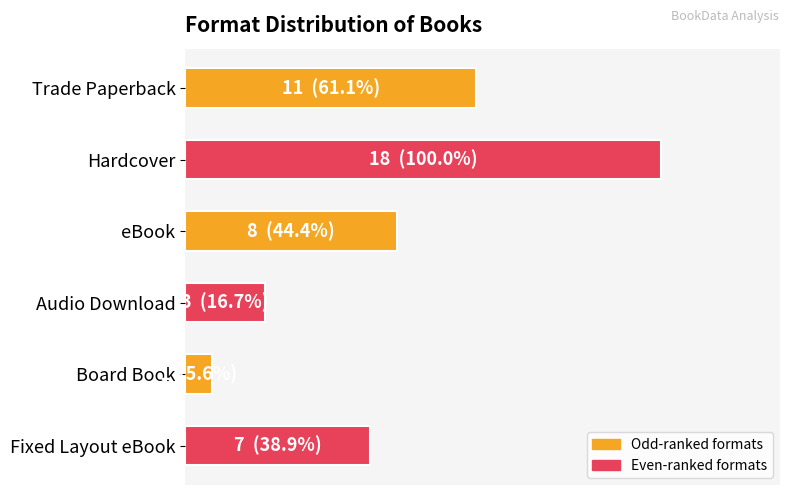

At which category does the chart reach its peak across all series?

Hardcover